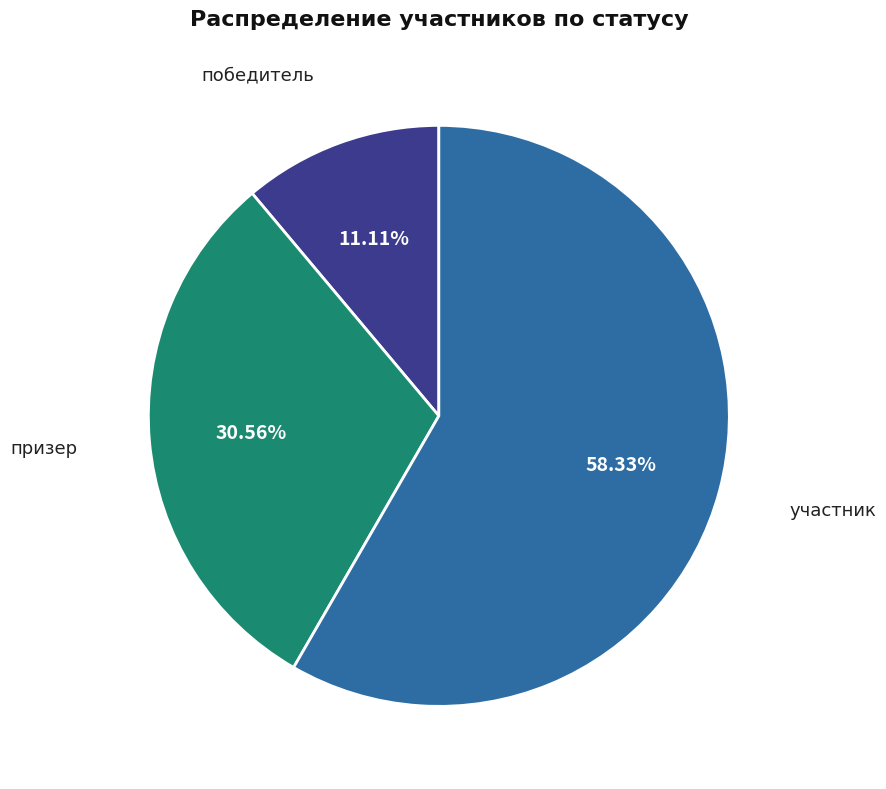

Is the sum of участник and победитель greater than half?

Yes